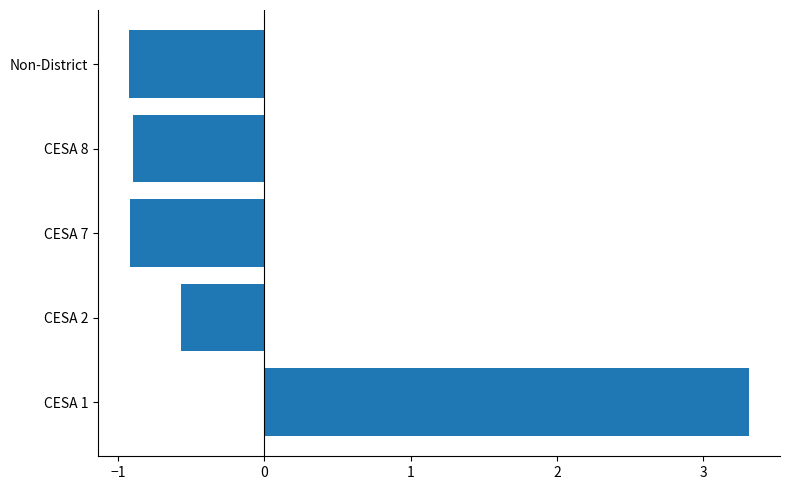

What is the change in value from CESA 1 to CESA 8?

-4.2